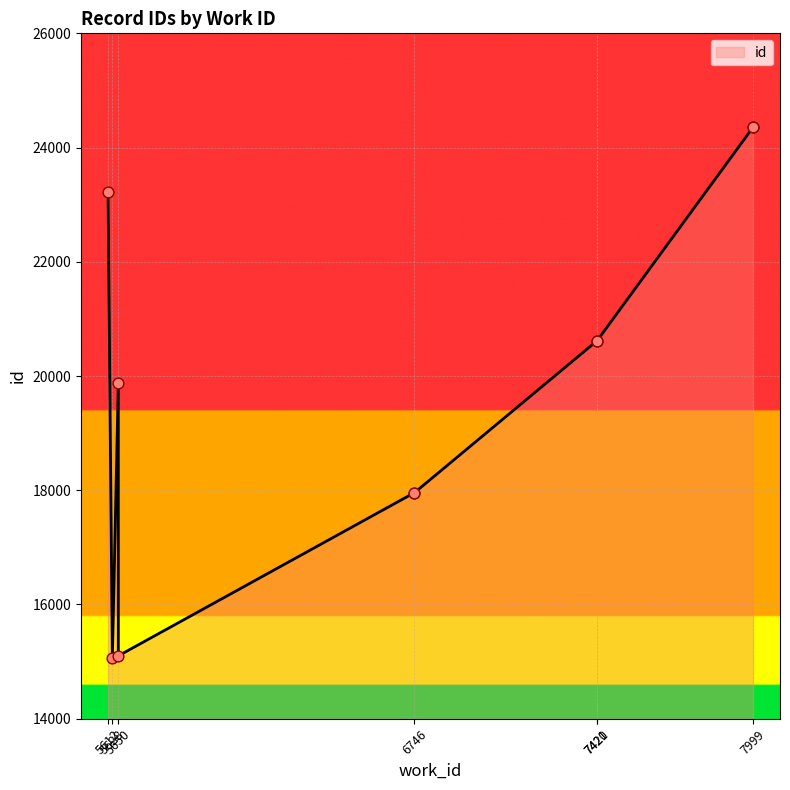

What is the change in value from 6746 to 5650?

+1915